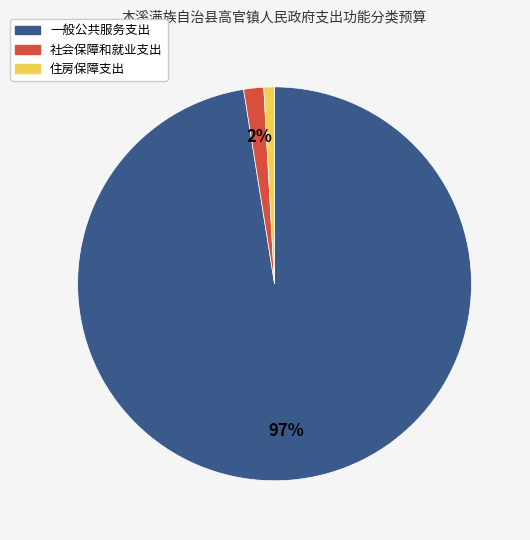

Is it true that 一般公共服务支出 is 97% of the pie?

True